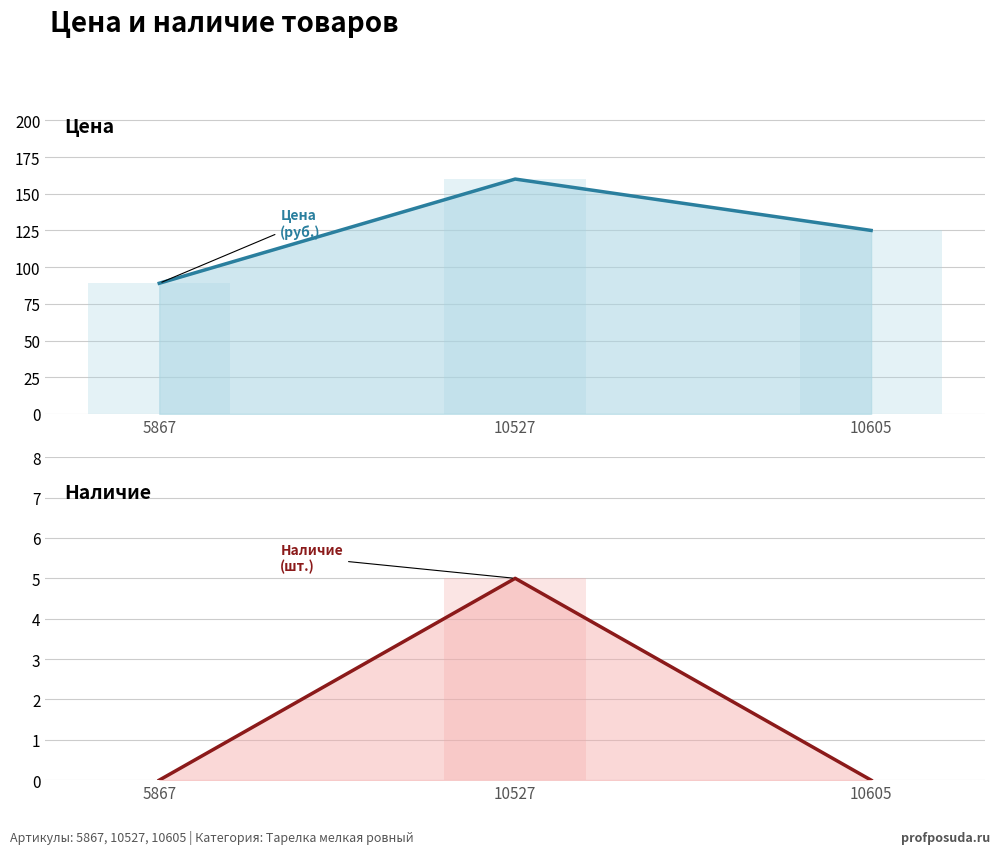

What is the sum of all Цена (руб.) values?

374